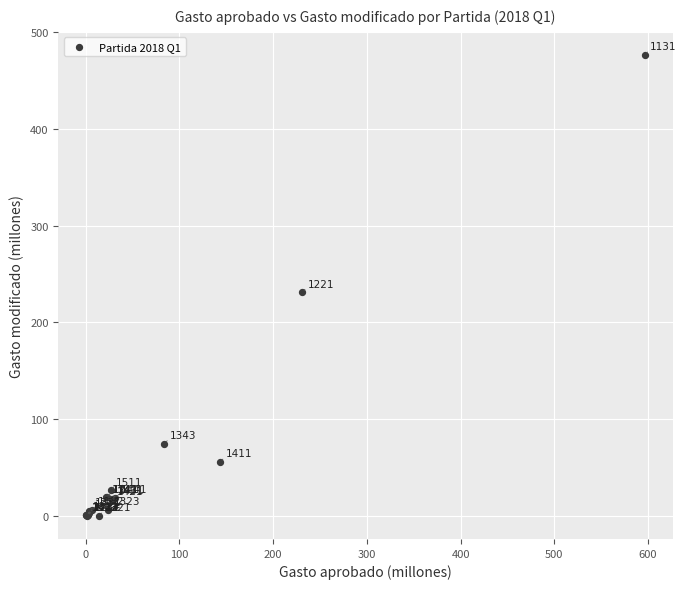

What Y value in the scatter plot is closest to 238?

231.2